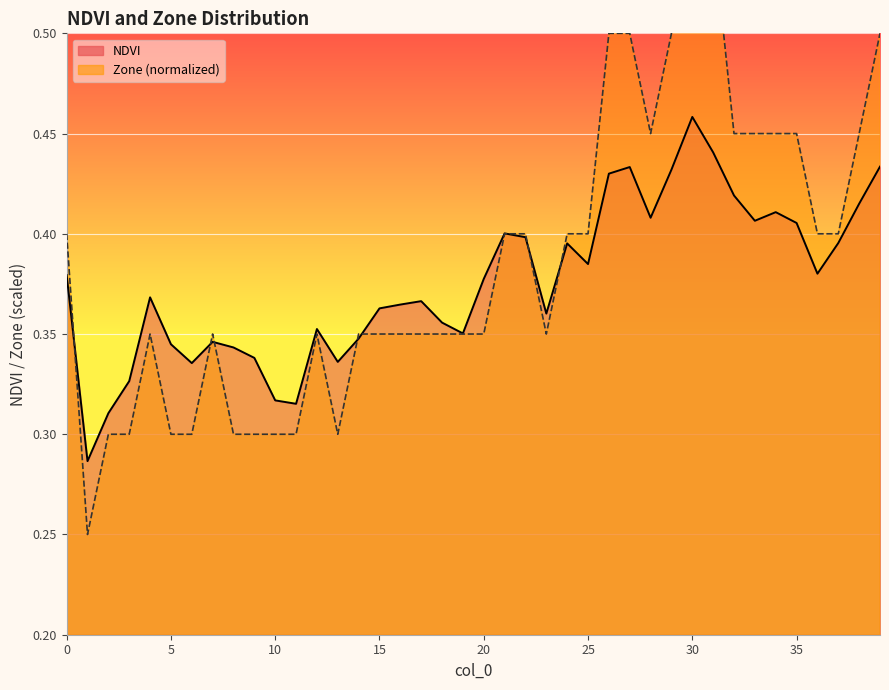

Count the Zone values in the range 0 to 1.

40